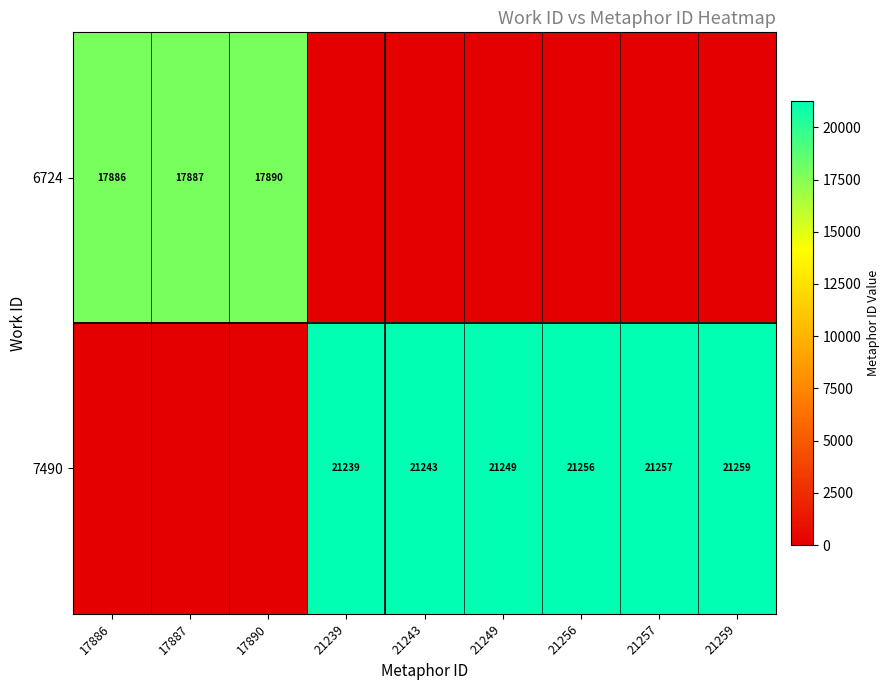

What is the difference between the highest and lowest values at 21249?

21249